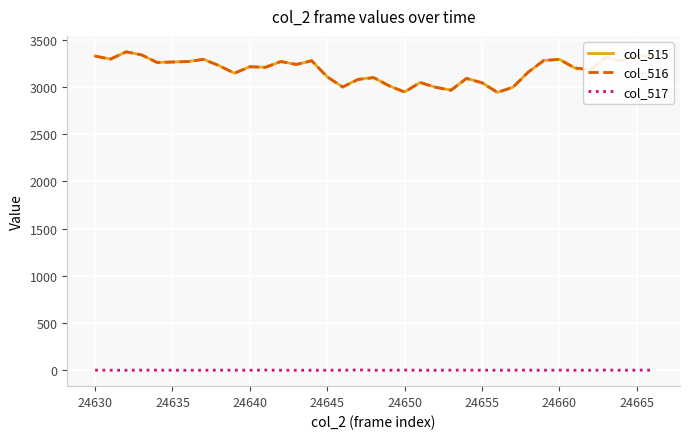

True or false: col_517 and col_515 cross at least once.

False